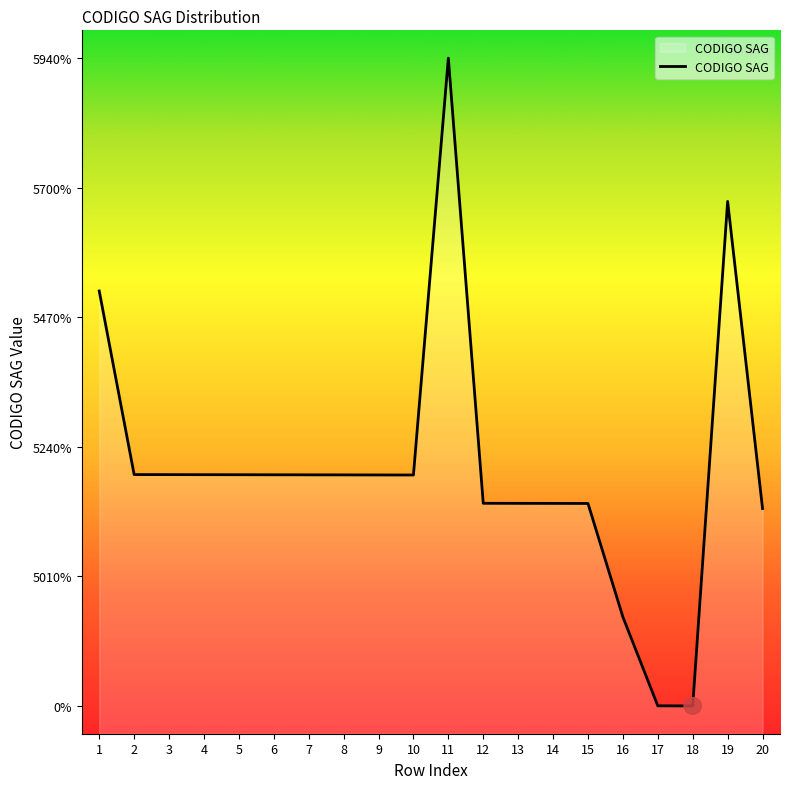

At which label does the data first exceed 51926?

1